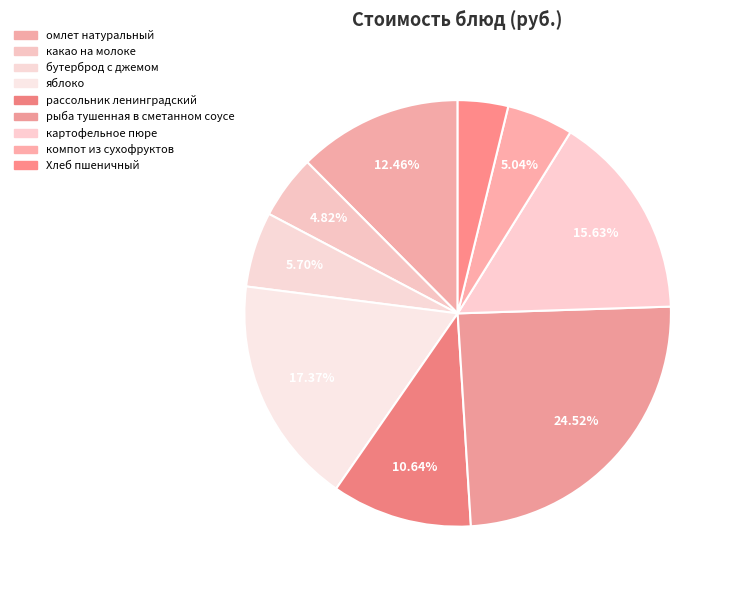

Count the number of slices in the pie.

9